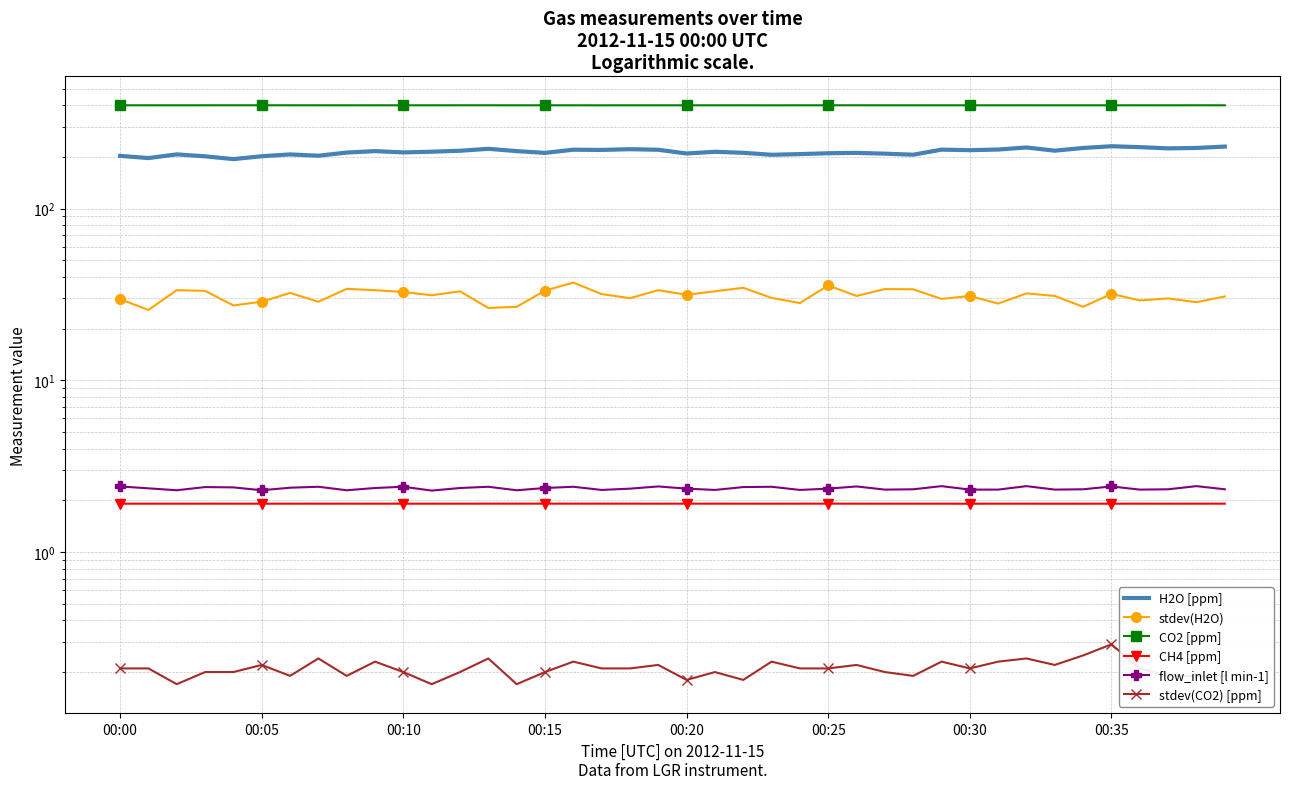

What position from the right is 32?

8